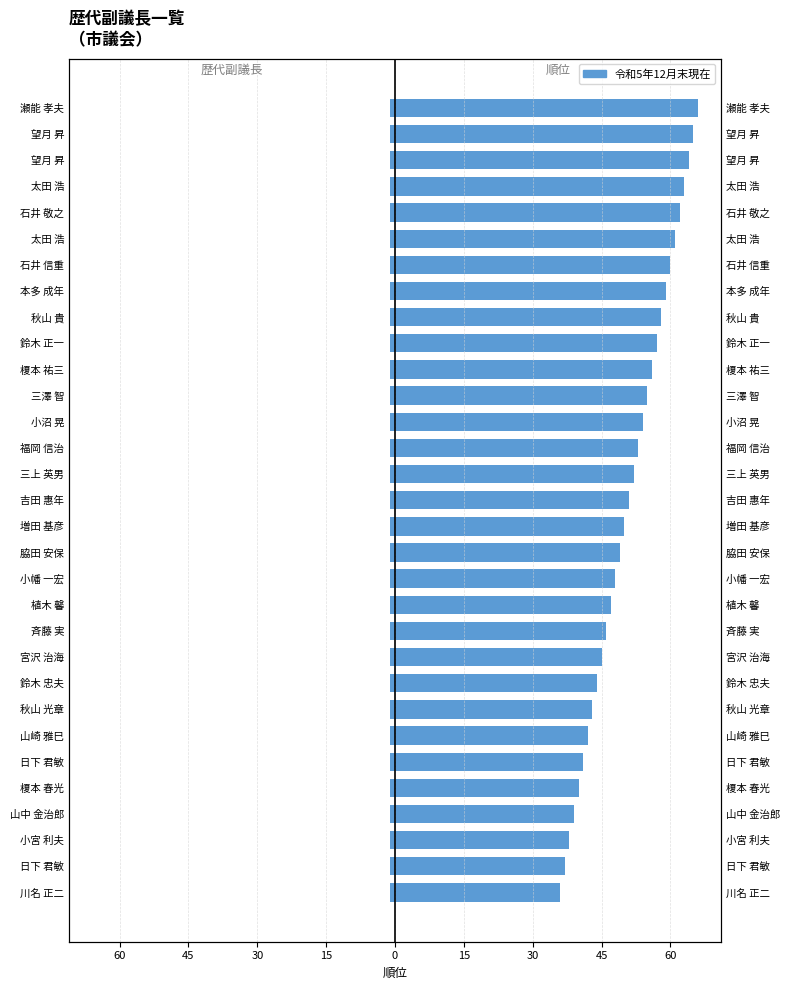

At how many categories does at least one series exceed 10?

31